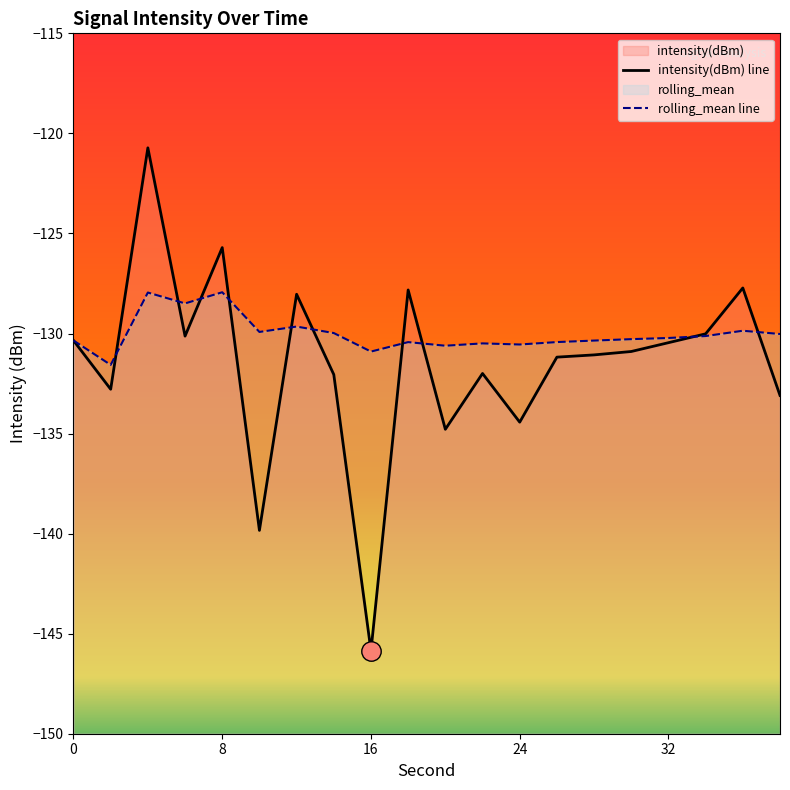

How many distinct data groups are displayed?

2